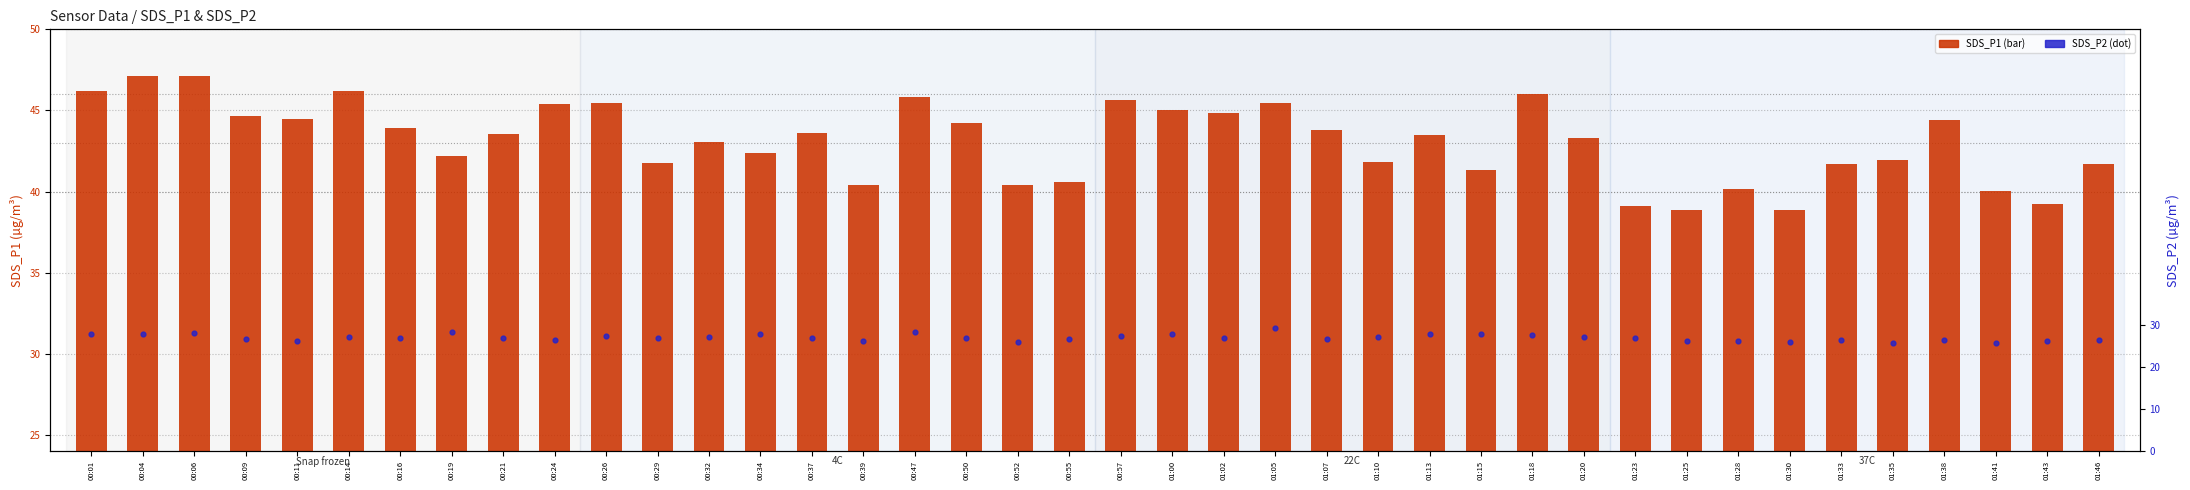

At how many categories does at least one series exceed 38?

40